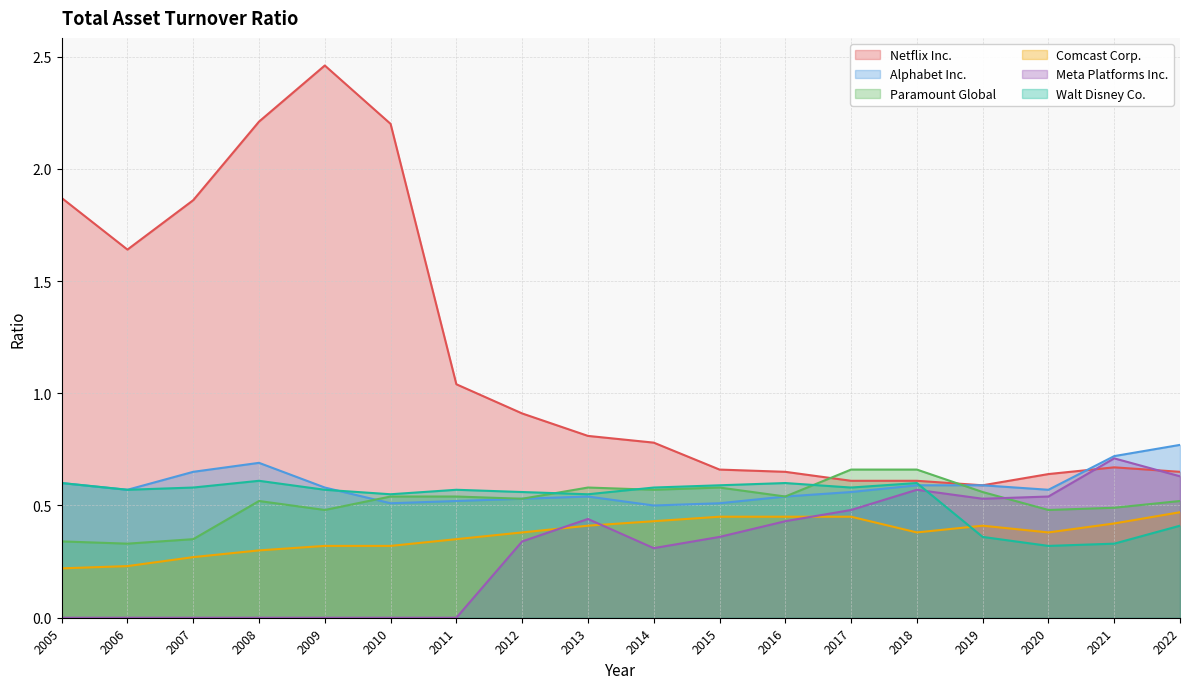

What is the average value of the Comcast Corp. series?

0.4